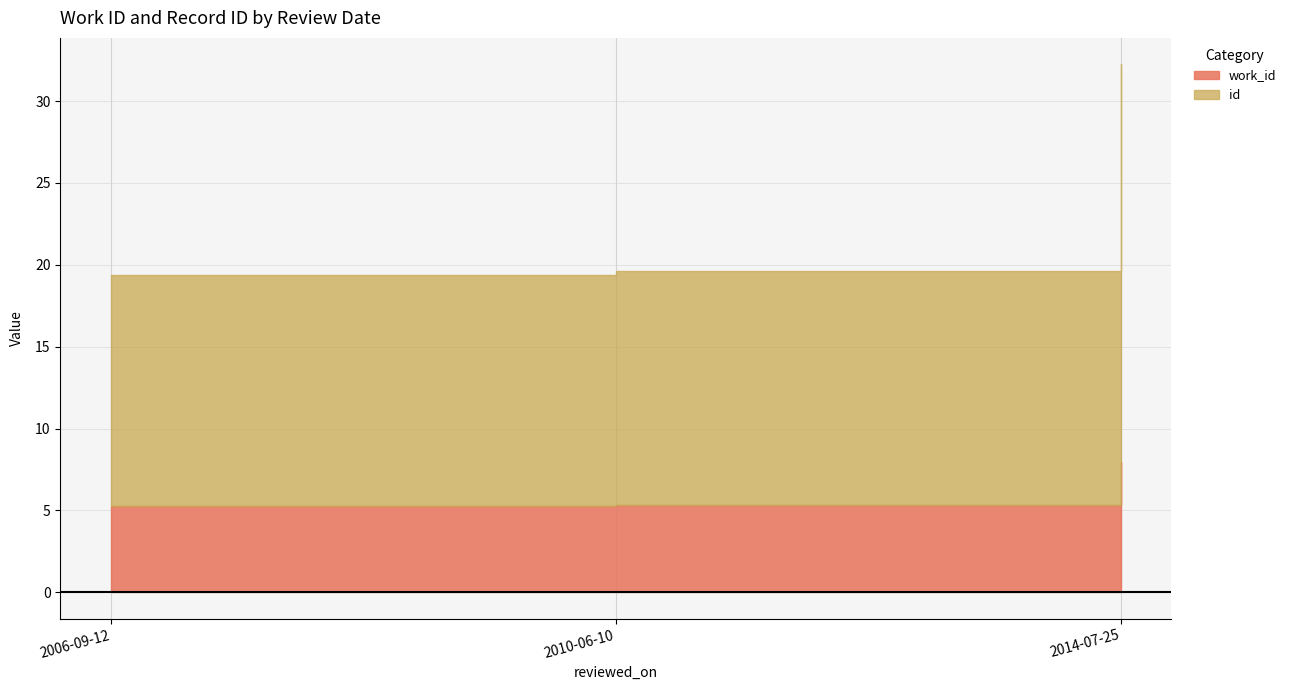

What is the spread (max minus min) of values at 2010-06-10?

14.3